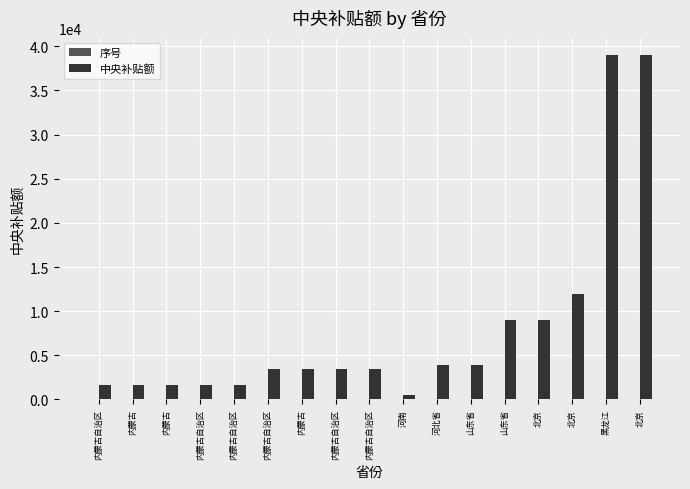

How many distinct data groups are displayed?

2